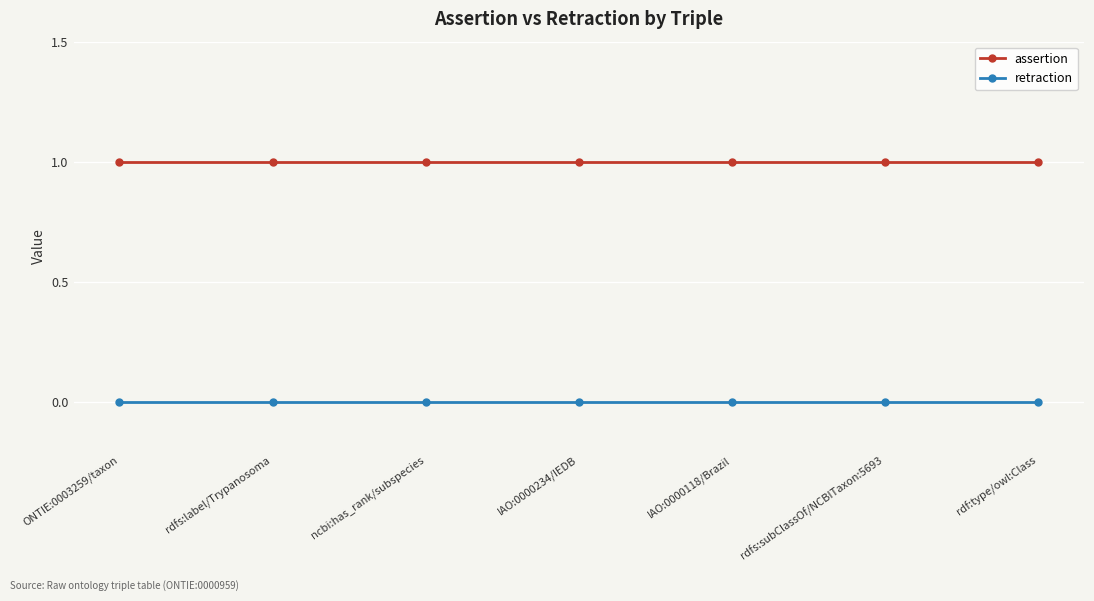

List the series in order of their peak value, lowest first.

retraction, assertion